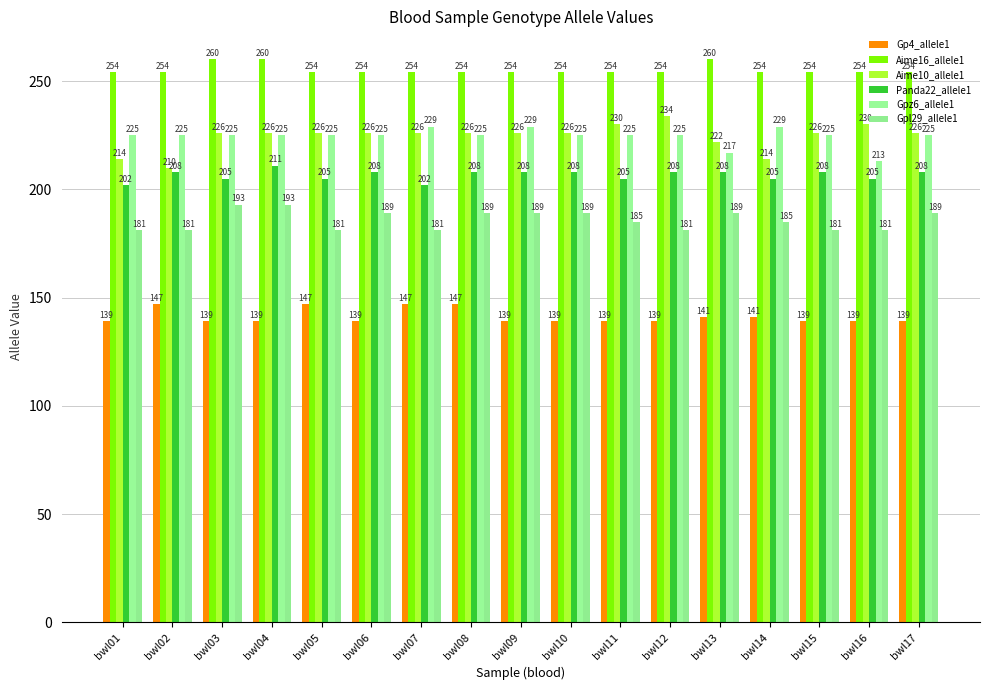

List the labels in order of Gpz6_allele1 value, largest first.

bwl07, bwl09, bwl14, bwl01, bwl02, bwl03, bwl04, bwl05, bwl06, bwl08, bwl10, bwl11, bwl12, bwl15, bwl17, bwl13, bwl16